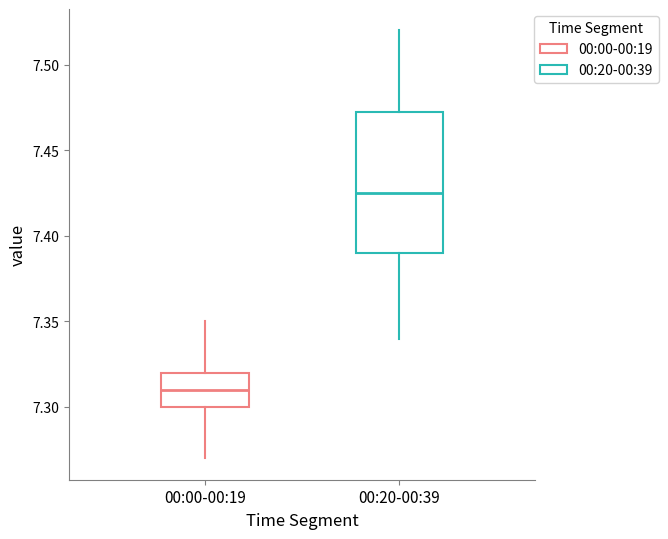

Which box's median line is the lowest?

00:00-00:19